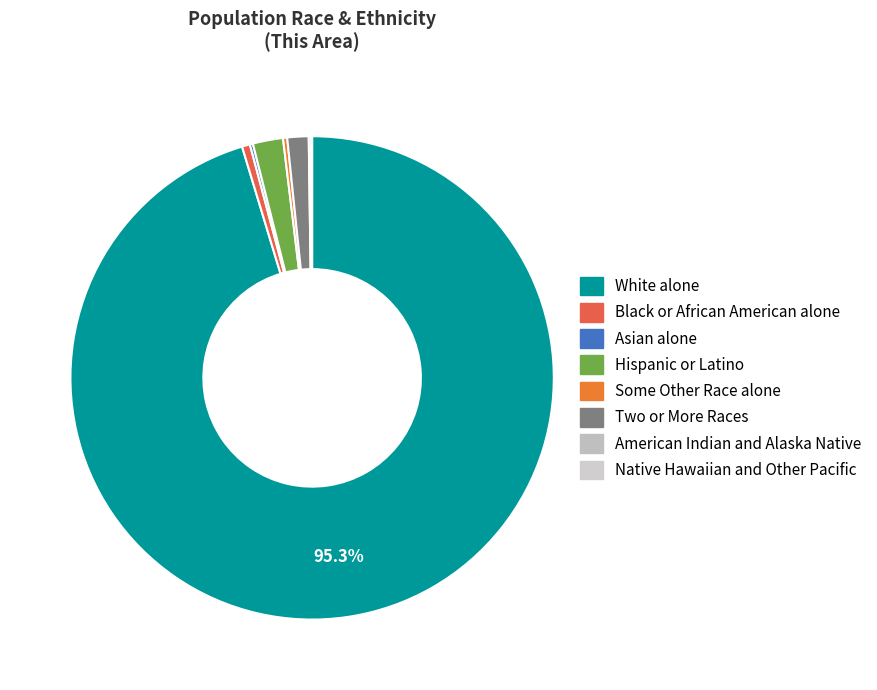

Between Native Hawaiian and Other Pacific and American Indian and Alaska Native, which is larger?

American Indian and Alaska Native